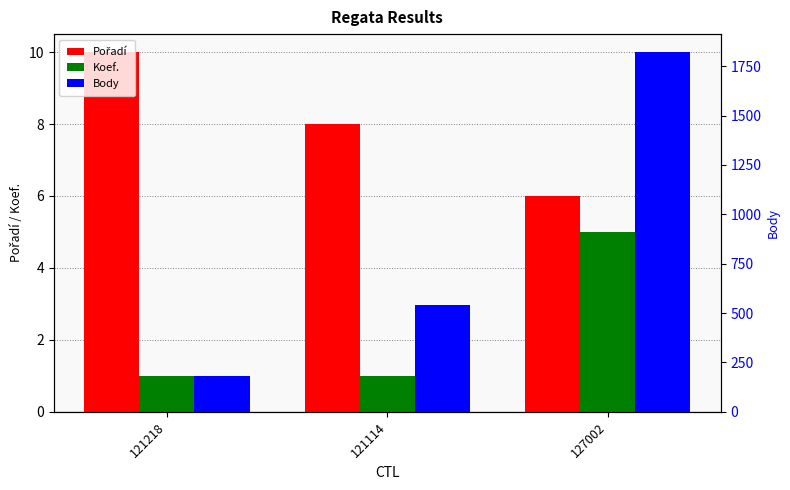

Which series changed the most between 121114 and 127002?

Body